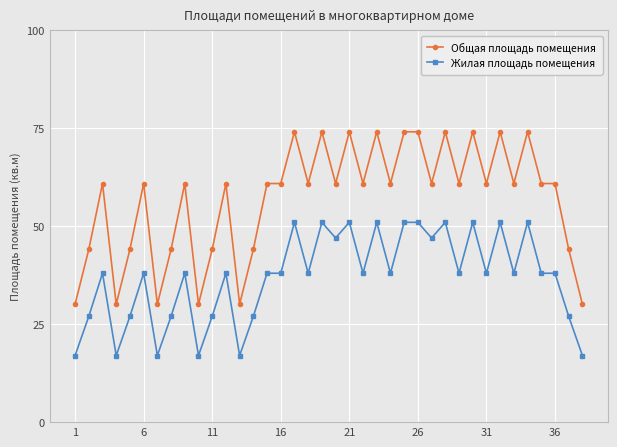

List the series in order of their peak value, highest first.

Общая площадь помещения, Жилая площадь помещения